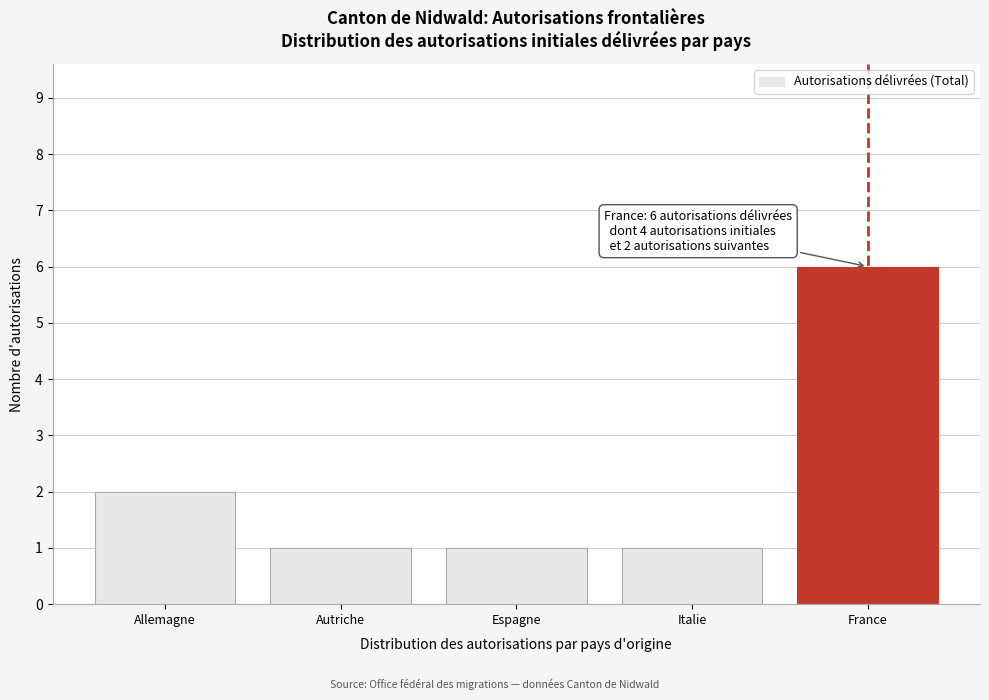

Reading left to right, transcribe all the data shown in this chart.

Allemagne=2	Autriche=1	Espagne=1	Italie=1	France=6